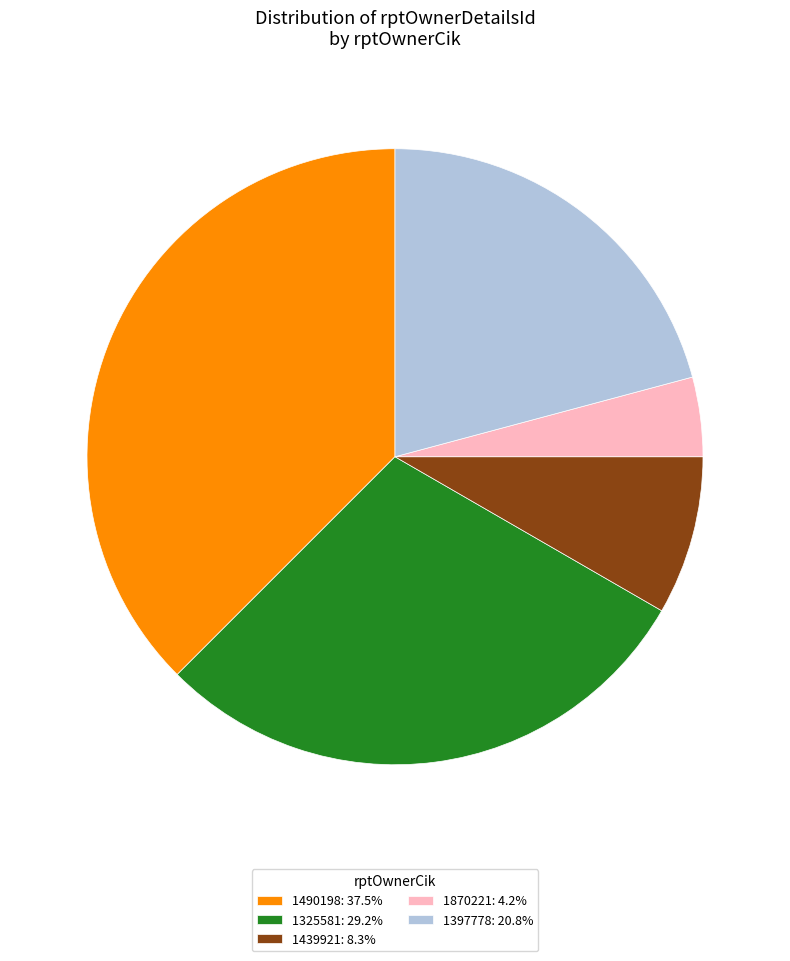

Is 1397778: 20.8% the majority of the pie?

No